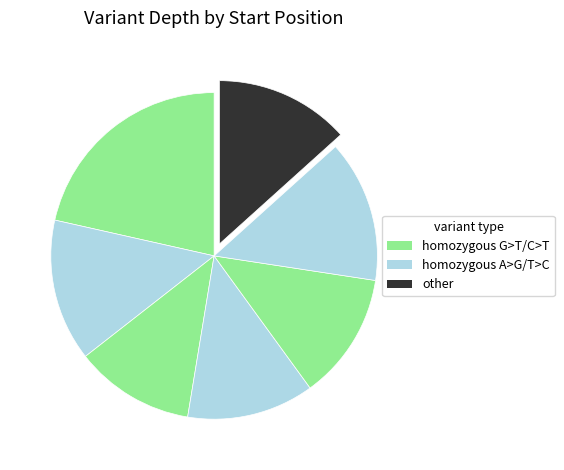

How many segments does this pie chart have?

7